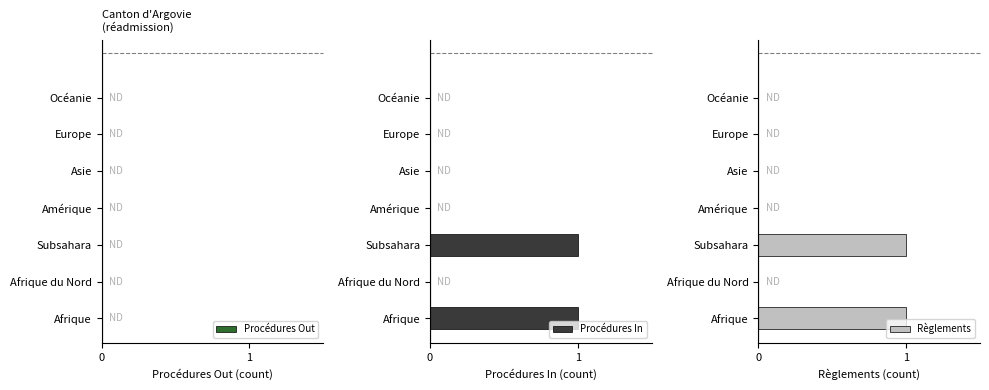

Rank the series by their maximum value, from lowest to highest.

Procédures Out, Procédures In, Règlements